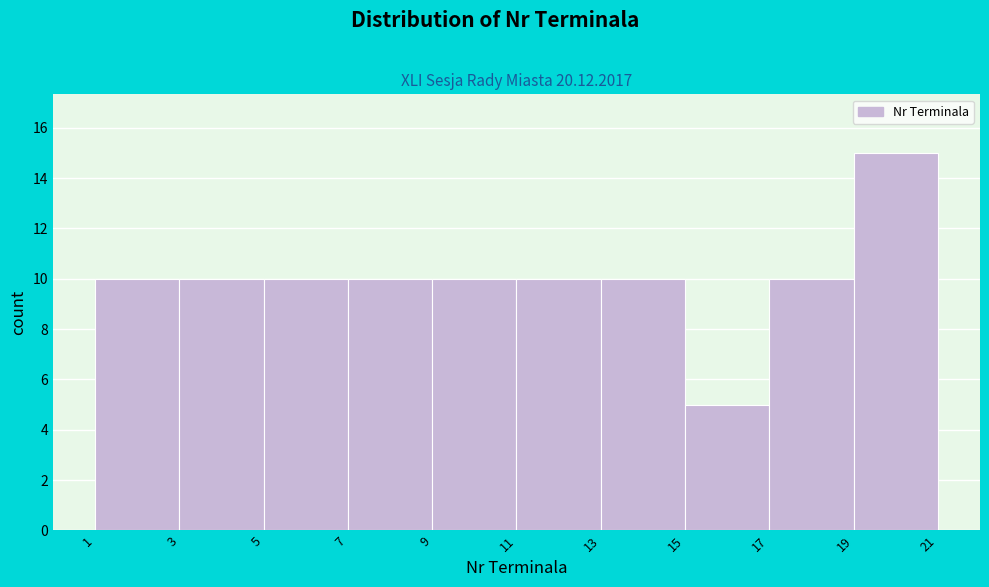

Reading left to right, list every bar in this chart as the range it spans on the x-axis followed by its height. The values are not printed on the chart, so give them approximately, as read against the axis.

1 to 3: 10
3 to 5: 10
5 to 7: 10
7 to 9: 10
9 to 11: 10
11 to 13: 10
13 to 15: 10
15 to 17: 5
17 to 19: 10
19 to 21: 15